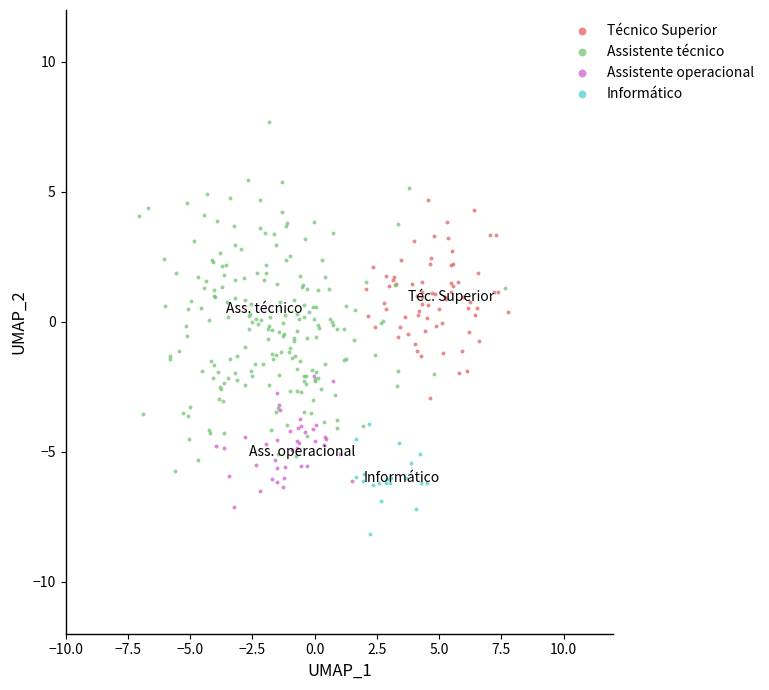

Which series has the widest spread of Y values?

Assistente técnico